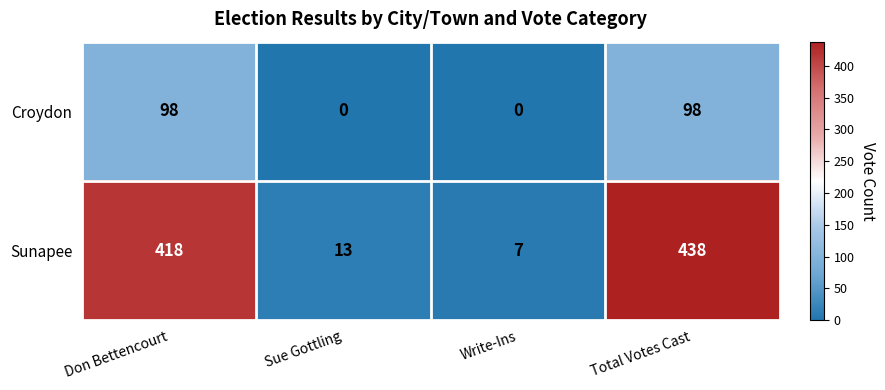

The Croydon series shows 0 at Sue Gottling. True or false?

True